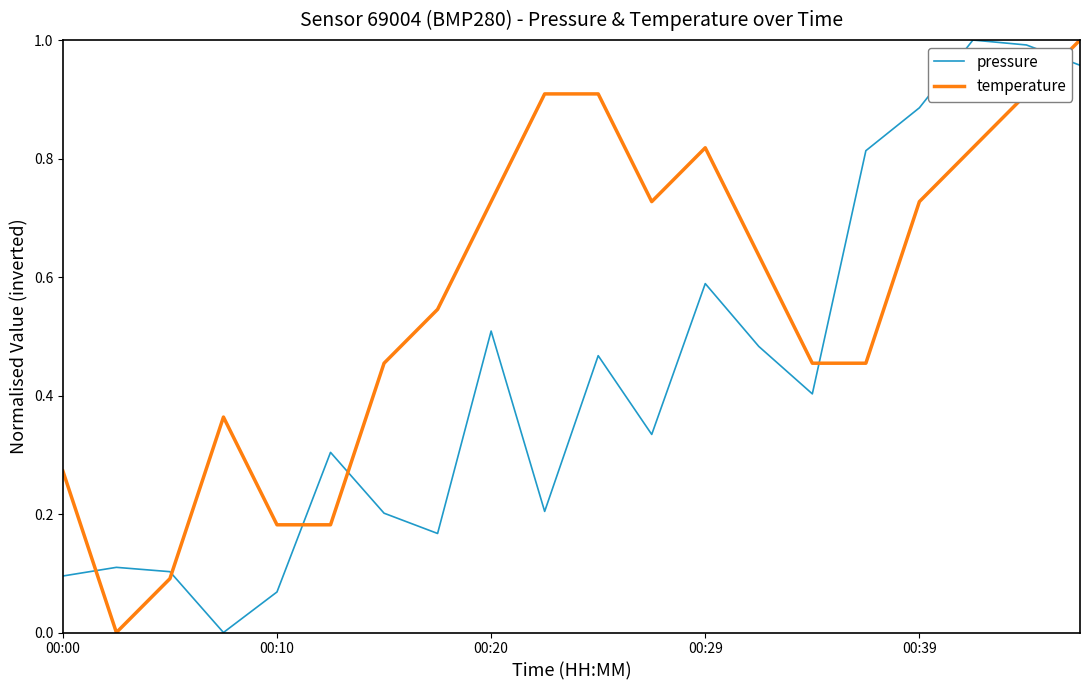

Which series has the largest total across all categories?

temperature